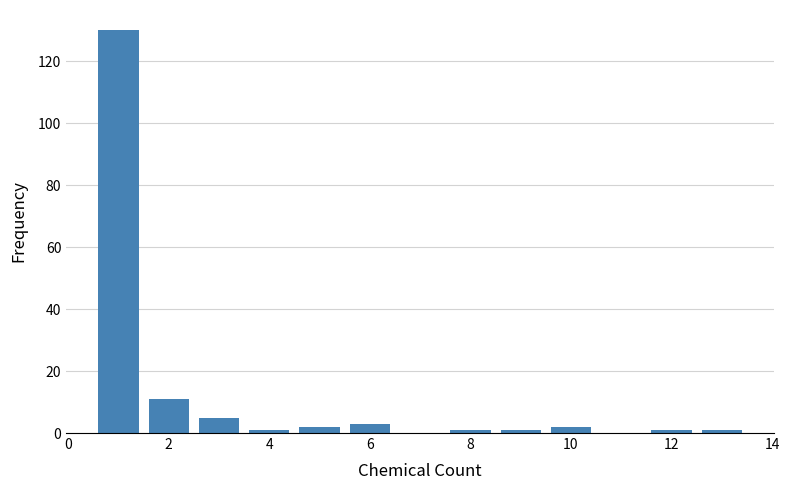

Reading left to right, transcribe this chart: for each bar, give the range it covers on the x-axis and its height. Neither the bar edges nor the heights are printed on the chart, so give them approximately, as read against the axes.

0.5 to 1.5: 130
1.5 to 2.5: 12
2.5 to 3.5: 6
3.5 to 4.5: under 2
4.5 to 5.5: 2
5.5 to 6.5: 4
6.5 to 7.5: 0
7.5 to 8.5: under 2
8.5 to 9.5: under 2
9.5 to 10.5: 2
10.5 to 11.5: 0
11.5 to 12.5: under 2
12.5 to 13.5: under 2